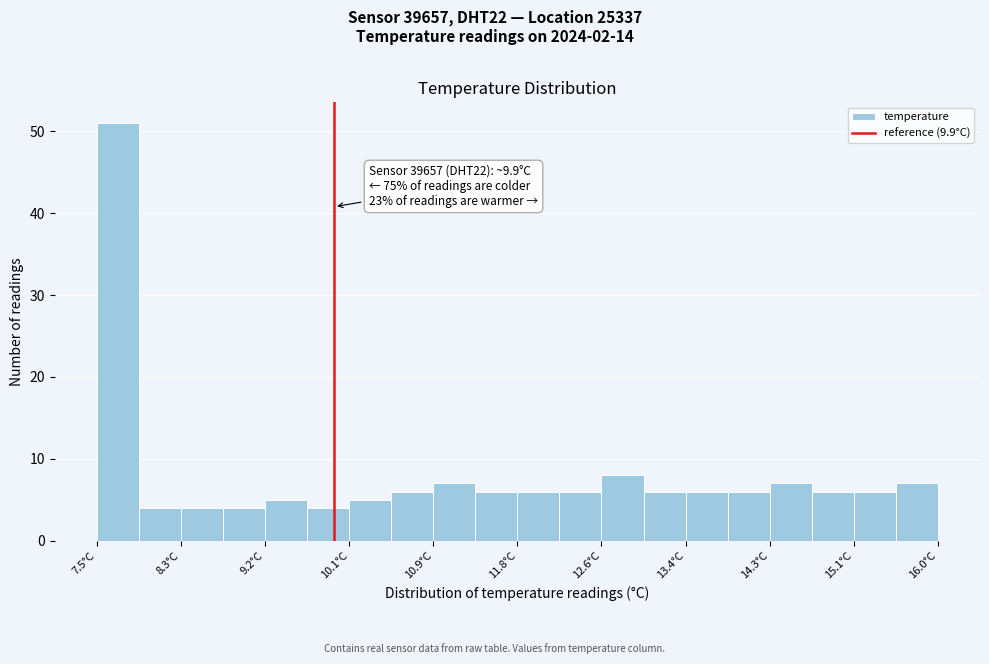

Which range on the x-axis has the tallest bar?

7.5 to 7.9